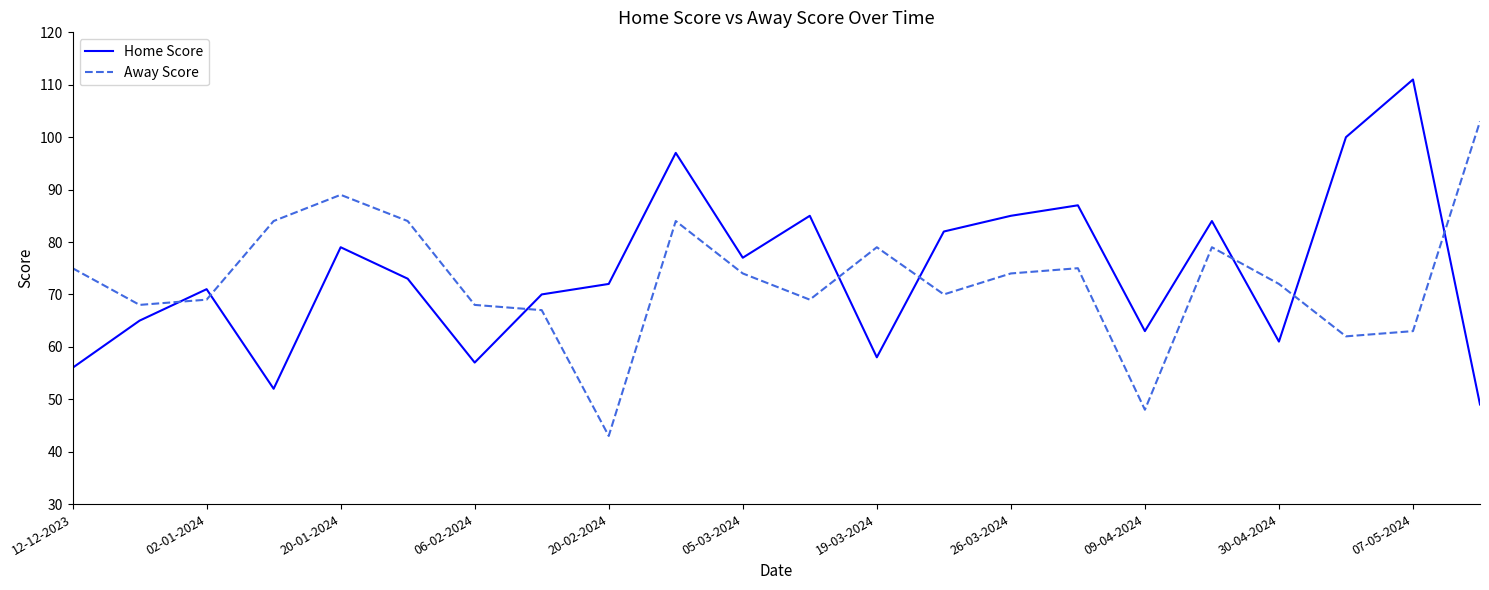

What is the difference between the maximum and minimum values in the Away Score series?

60